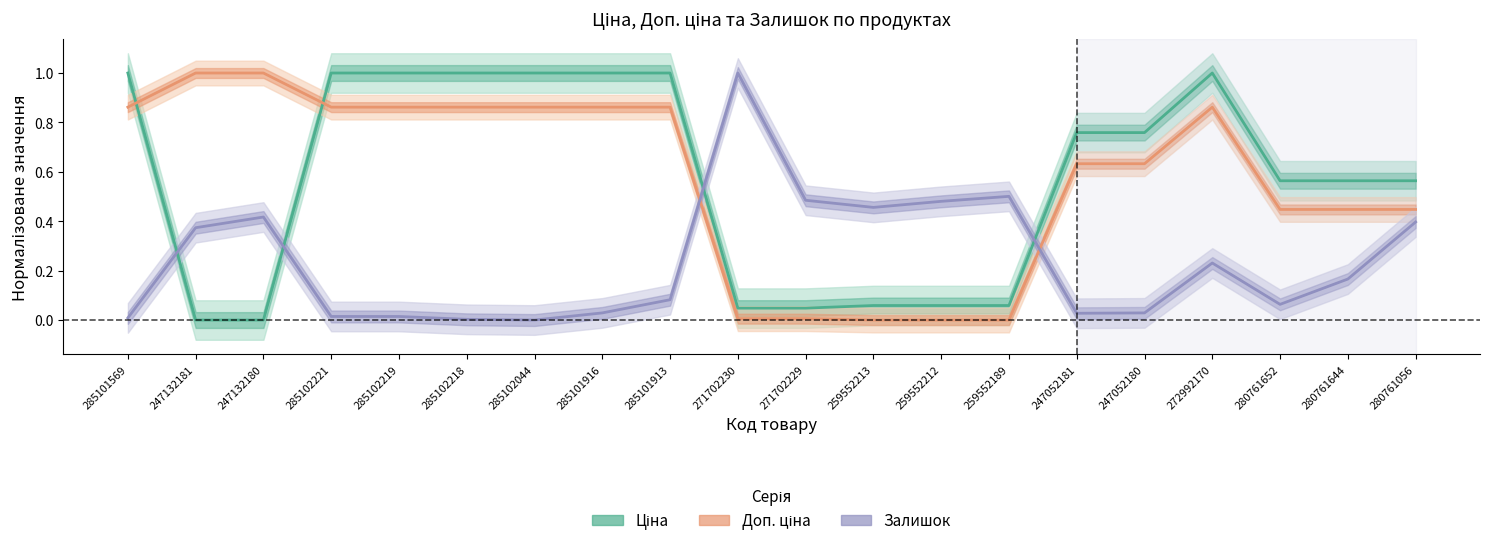

What is the label of the 7th point from the right?

259552189